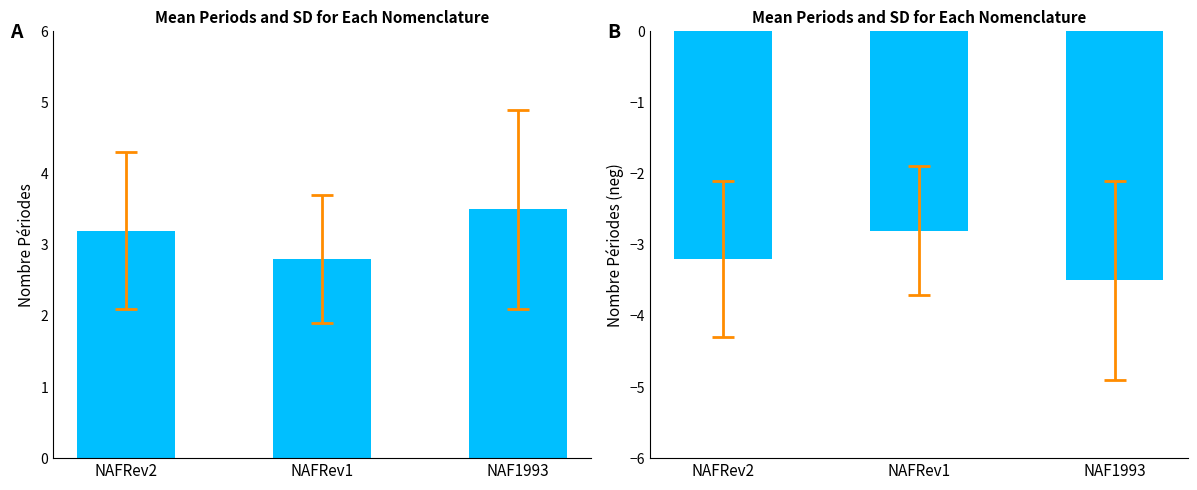

At how many categories does at least one series exceed 0?

3